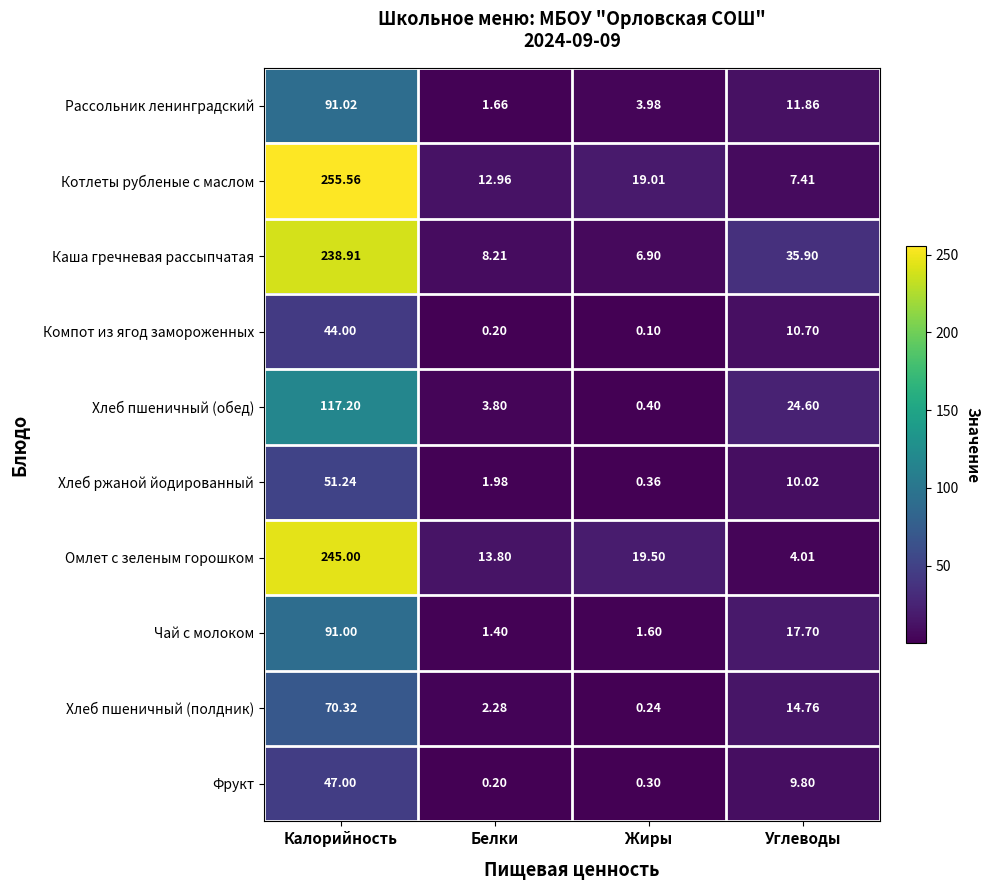

Which label corresponds to the largest value in the chart?

Калорийность